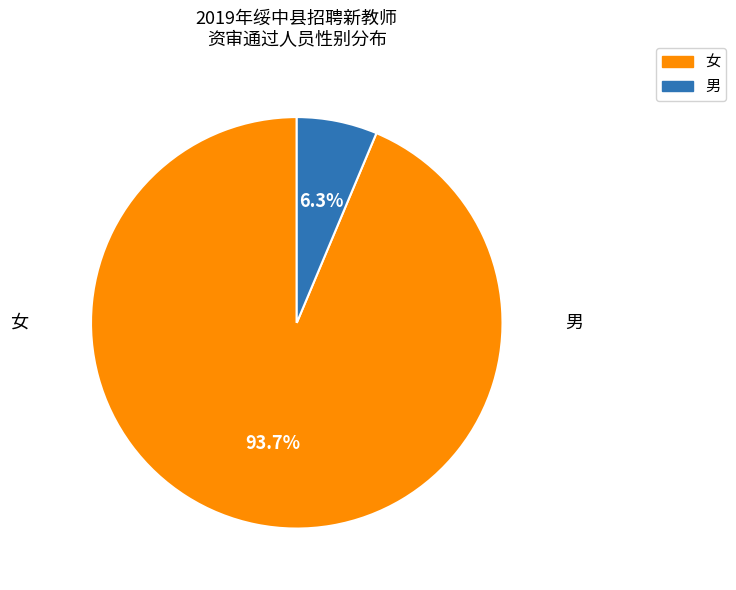

To the nearest percent, what is the combined percentage of 女 and 男?

100%